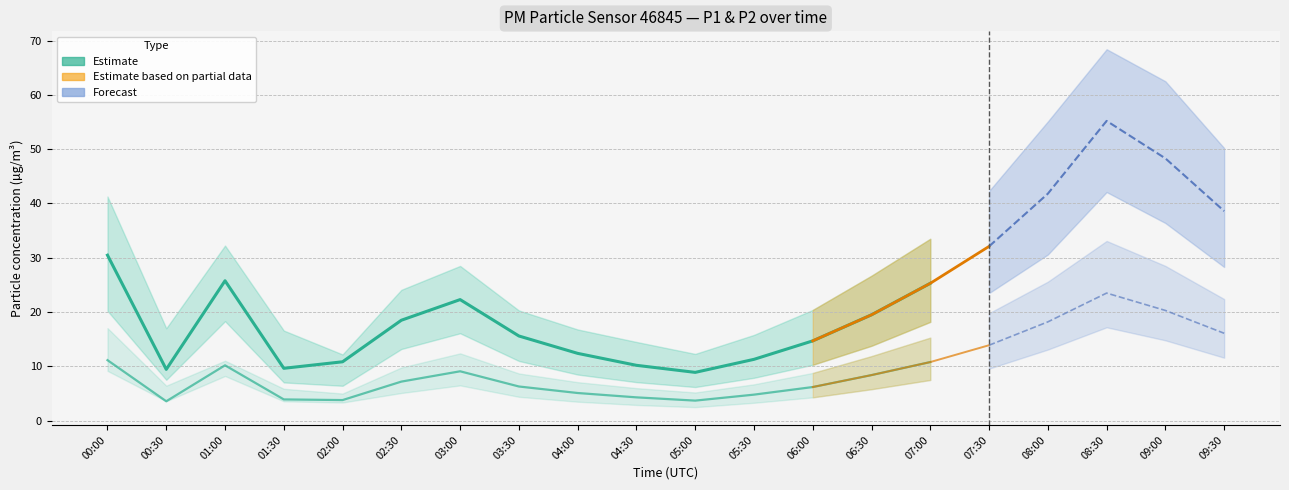

What is the sum of the P1 (PM10) Estimate values at 03:00 and 01:30?

32.0